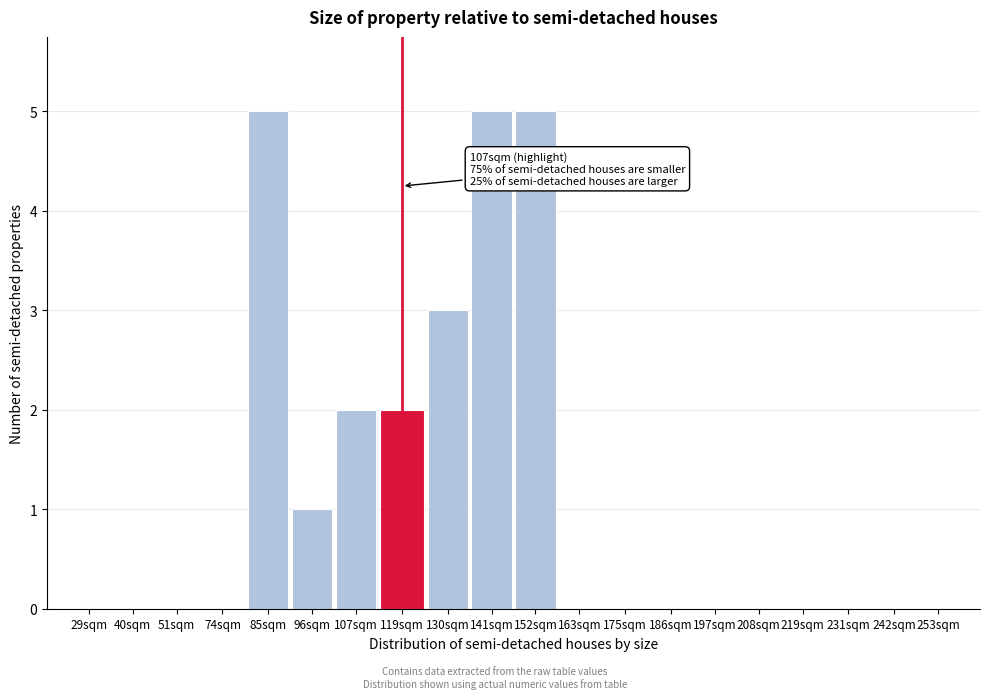

Reading right to left, extract all data points from this chart.

253sqm=0	242sqm=0	231sqm=0	219sqm=0	208sqm=0	197sqm=0	186sqm=0	175sqm=0	163sqm=0	152sqm=5	141sqm=5	130sqm=3	119sqm=2	107sqm=2	96sqm=1	85sqm=5	74sqm=0	51sqm=0	40sqm=0	29sqm=0